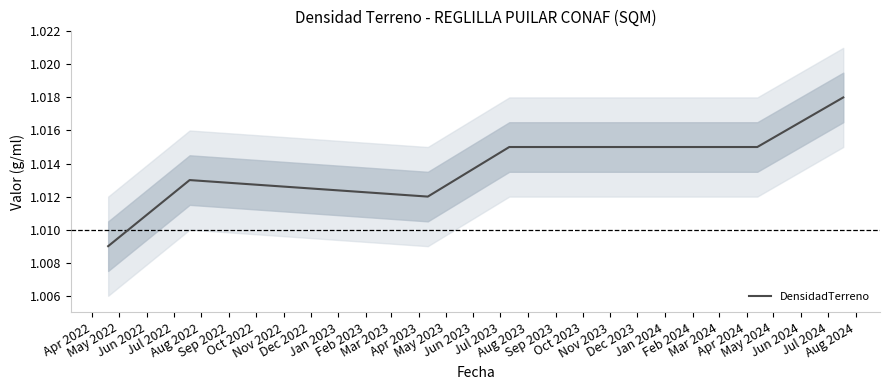

Approximately how many times larger is the value at Apr 2022 compared to Sep 2022?

1.0